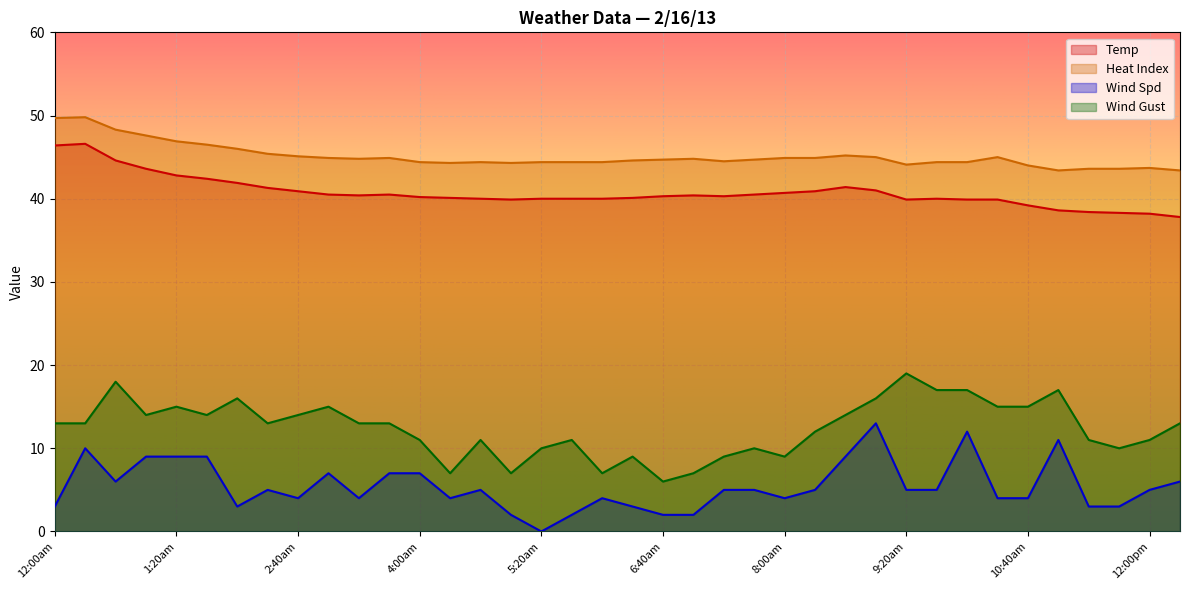

How many data points in Heat Index are above 44?

32